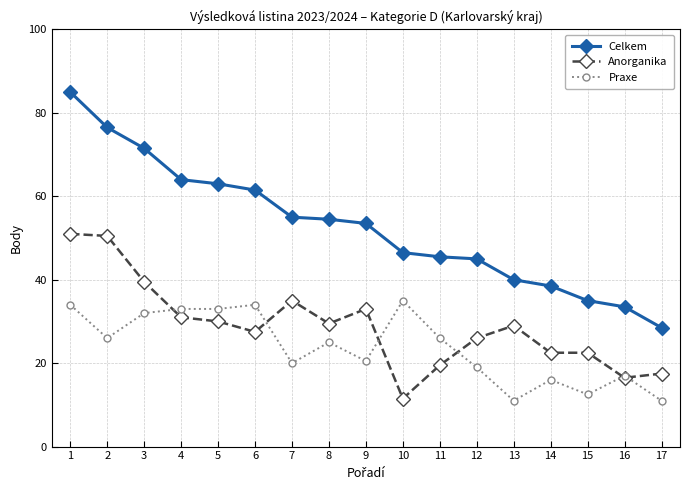

What is the minimum value for Praxe?

11.0